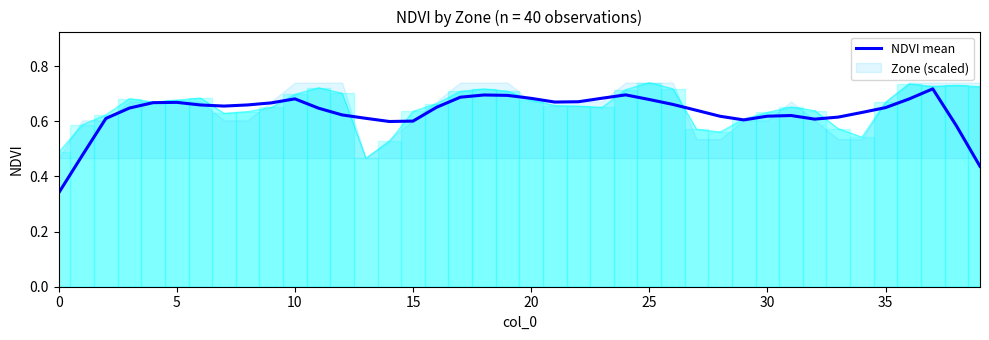

What is the value of the 40th point from the left?

0.4